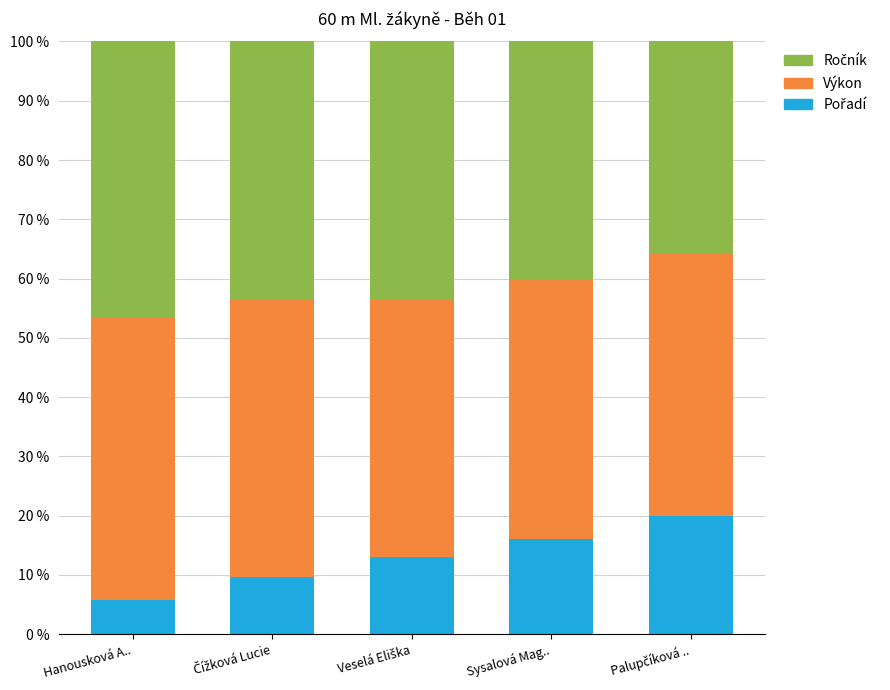

Are the bars horizontal?

No